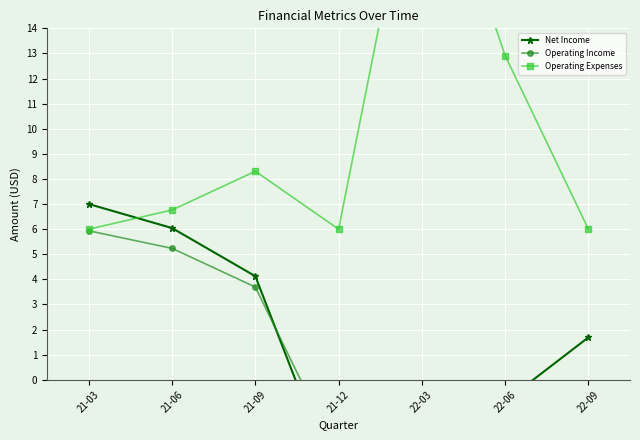

What is the label of the 1st point from the left?

21-03